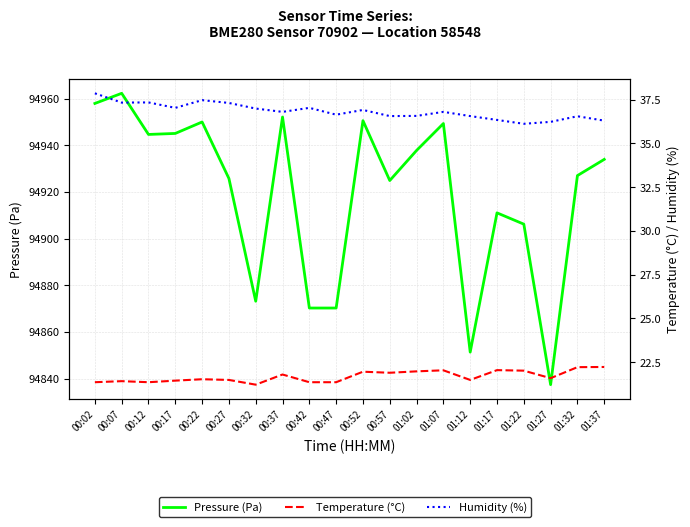

True or false: Pressure (Pa) and Temperature (°C) intersect in this chart.

False